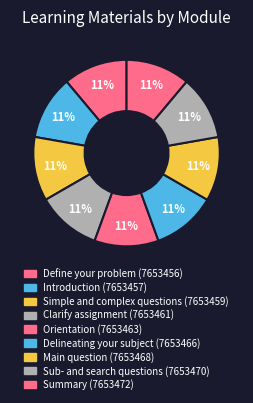

How much of the chart is everything except Summary?

88.9%